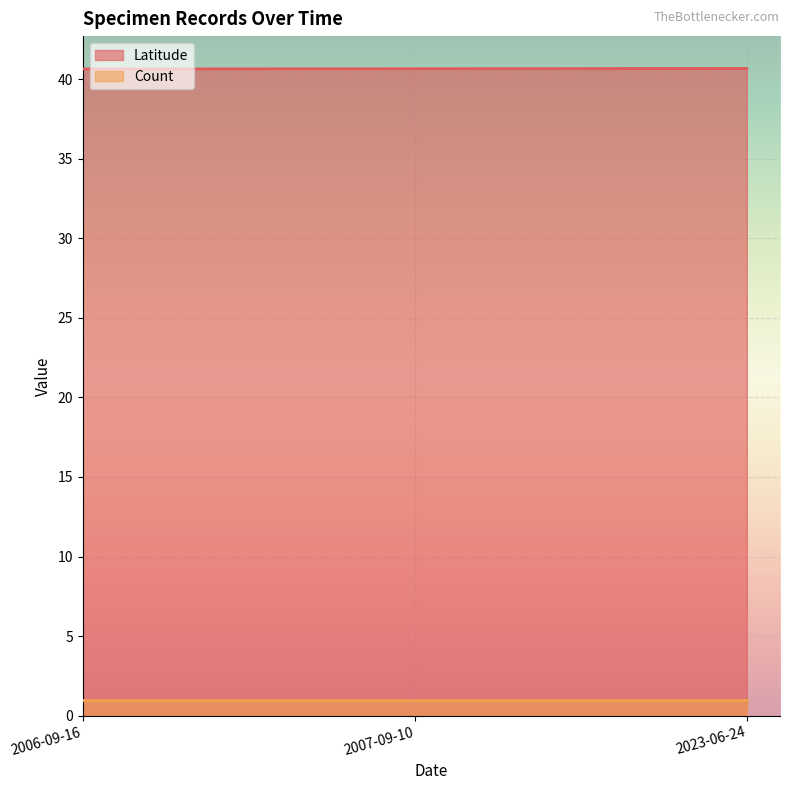

Which has a higher value, 2007-09-10 or 2023-06-24?

2023-06-24